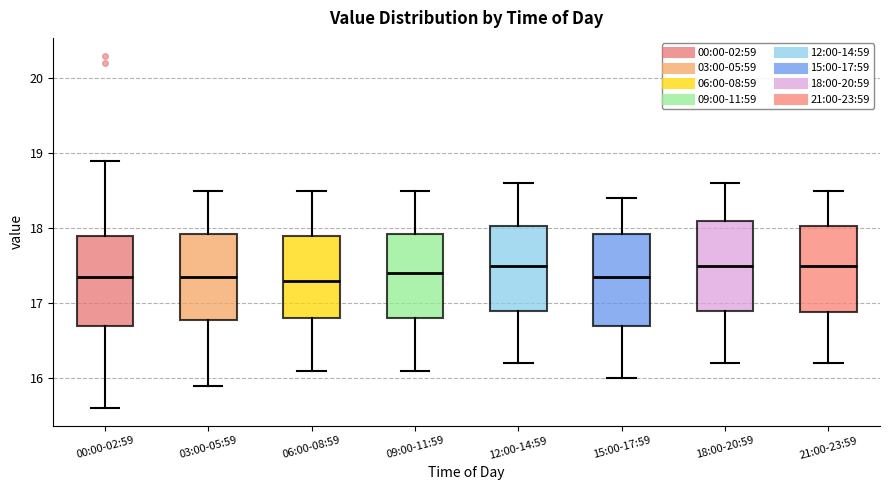

Reading left to right, read every box against the y-axis: the position of its median line, the range the box covers, and the ends of its whiskers. The values are not printed on the chart, so give them approximately, as read against the axis.

00:00-02:59: median 17.4, box 16.7 to 17.9, whiskers 15.6 to 18.9
03:00-05:59: median 17.4, box 16.8 to 17.9, whiskers 15.9 to 18.5
06:00-08:59: median 17.3, box 16.8 to 17.9, whiskers 16.1 to 18.5
09:00-11:59: median 17.4, box 16.8 to 17.9, whiskers 16.1 to 18.5
12:00-14:59: median 17.5, box 16.9 to 18.0, whiskers 16.2 to 18.6
15:00-17:59: median 17.4, box 16.7 to 17.9, whiskers 16.0 to 18.4
18:00-20:59: median 17.5, box 16.9 to 18.1, whiskers 16.2 to 18.6
21:00-23:59: median 17.5, box 16.9 to 18.0, whiskers 16.2 to 18.5